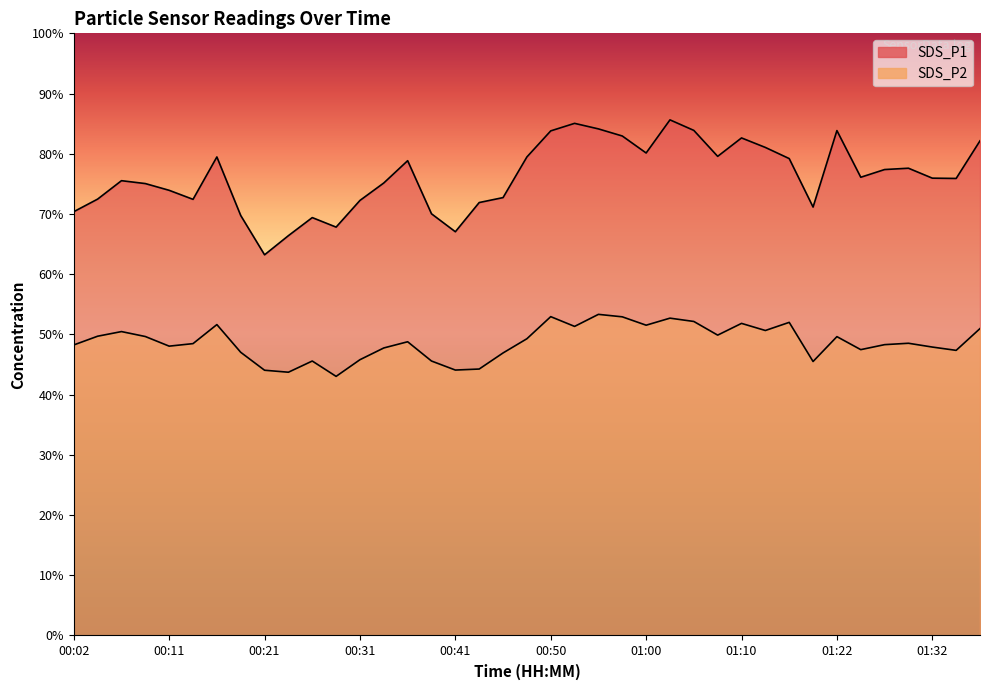

How many values in the SDS_P2 series are below 48?

15